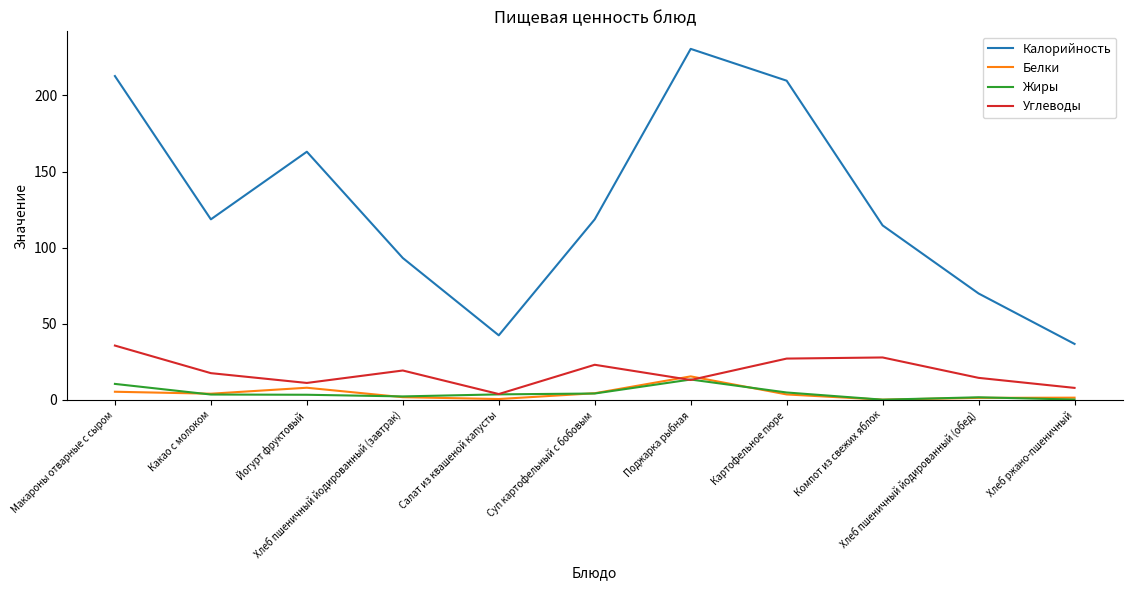

The Калорийность series shows 199.8 at Суп картофельный с бобовым. True or false?

False